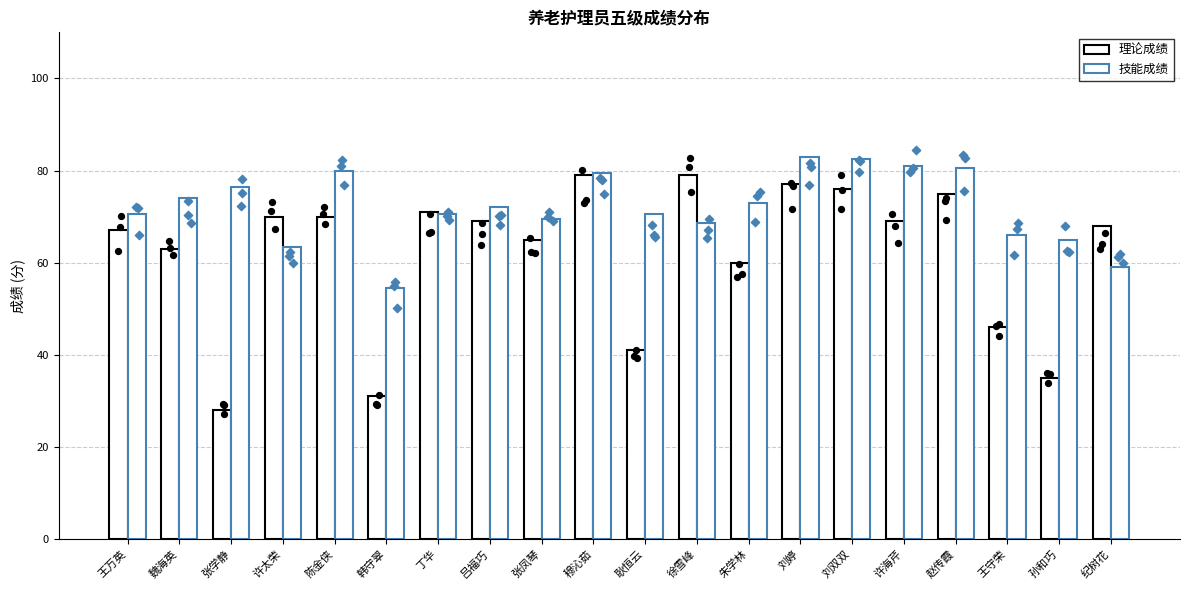

At how many categories does at least one series exceed 51?

20